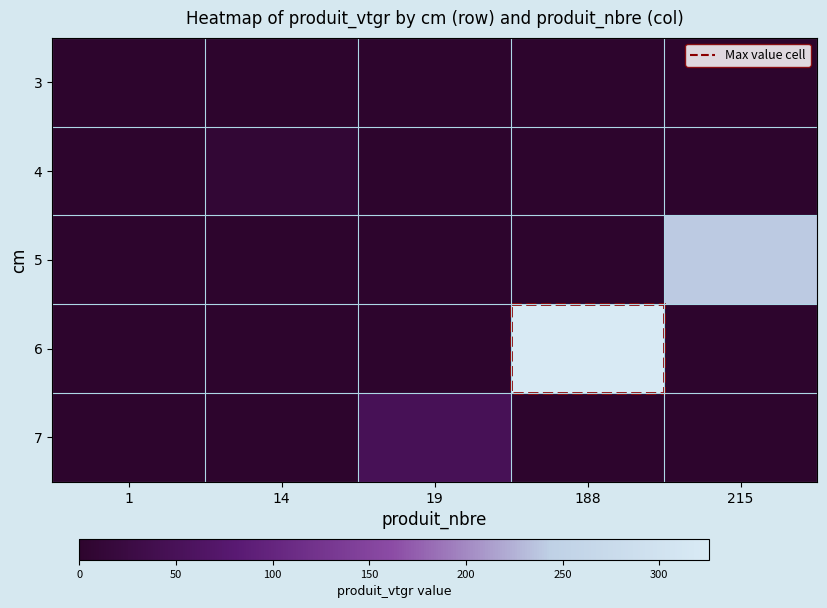

At how many categories does at least one series exceed 39?

3